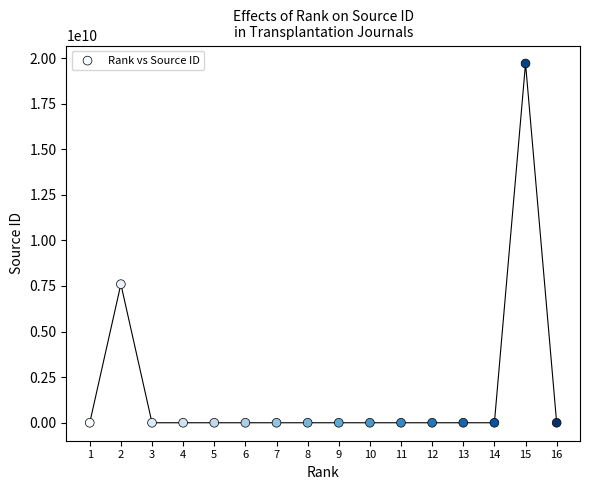

What is the range of X values (max minus min)?

15